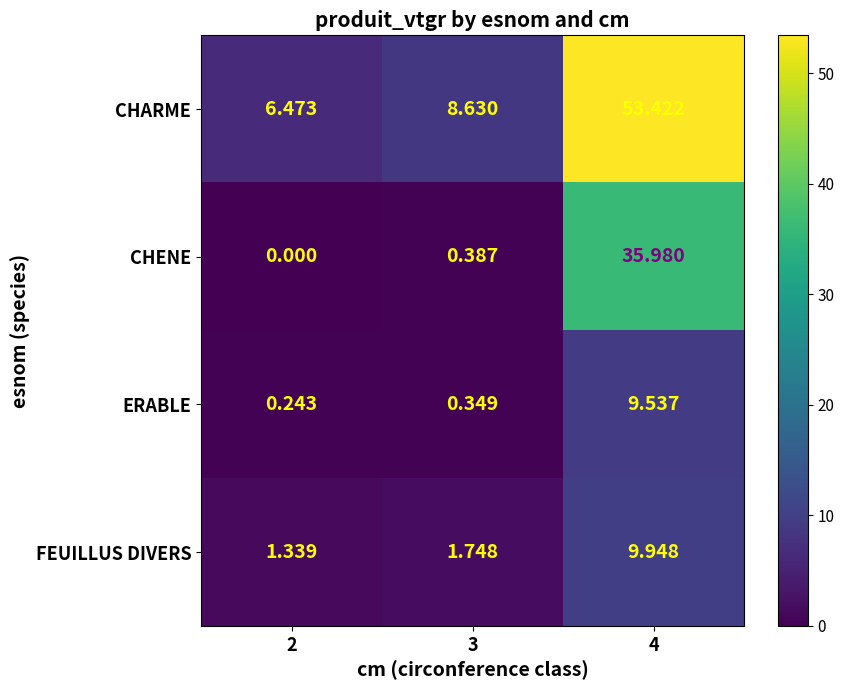

List the series in order of their peak value, lowest first.

ERABLE, FEUILLUS DIVERS, CHENE, CHARME